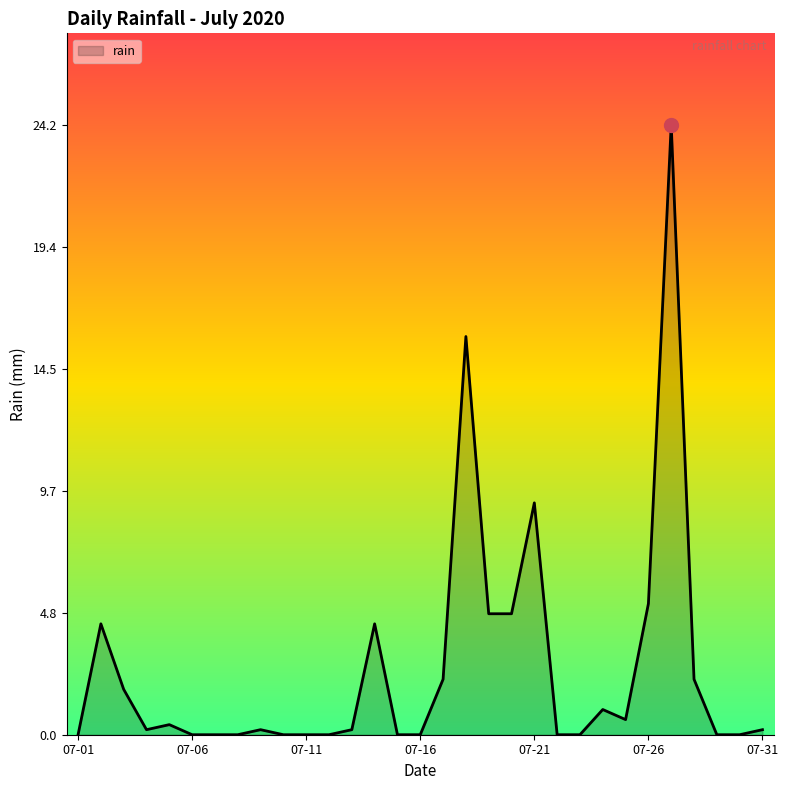

What is the difference between the maximum and minimum values?

24.2